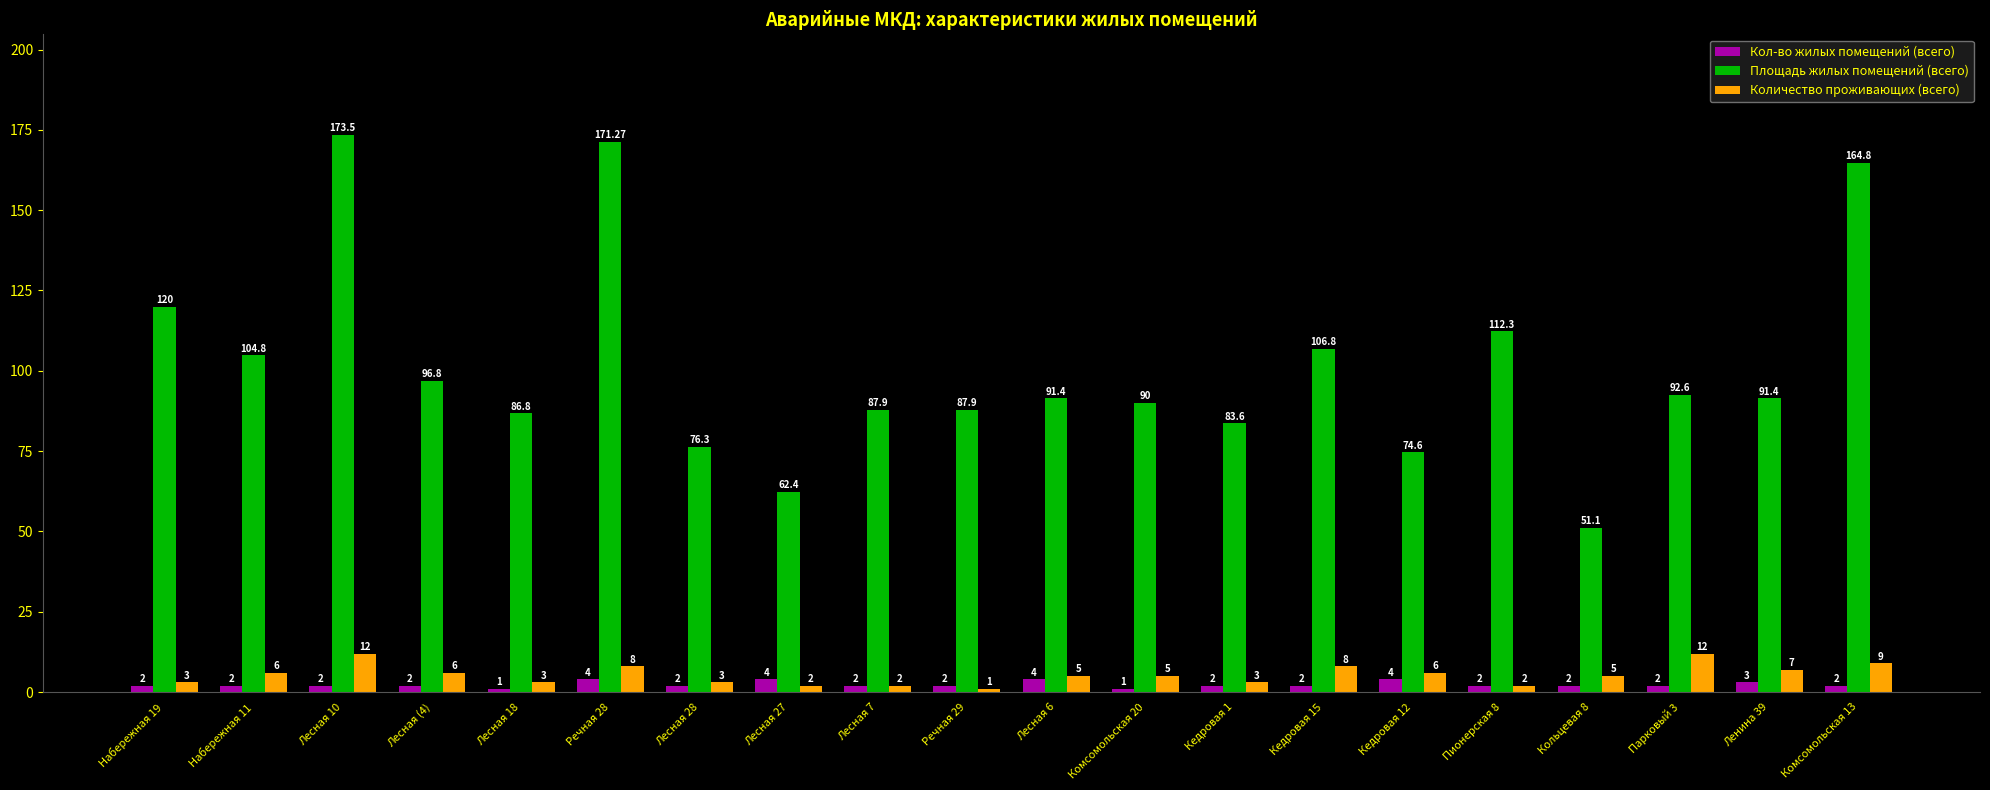

List the series in order of their peak value, highest first.

Площадь жилых помещений (всего), Количество проживающих (всего), Кол-во жилых помещений (всего)